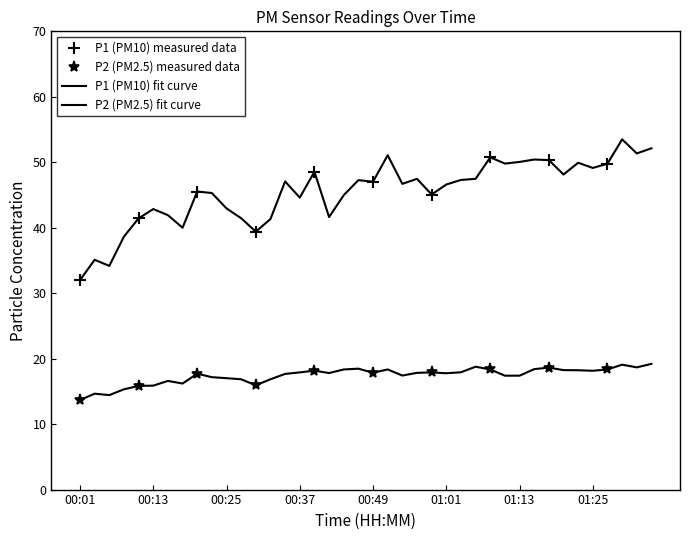

At which label is P1 closest to 42?

00:16